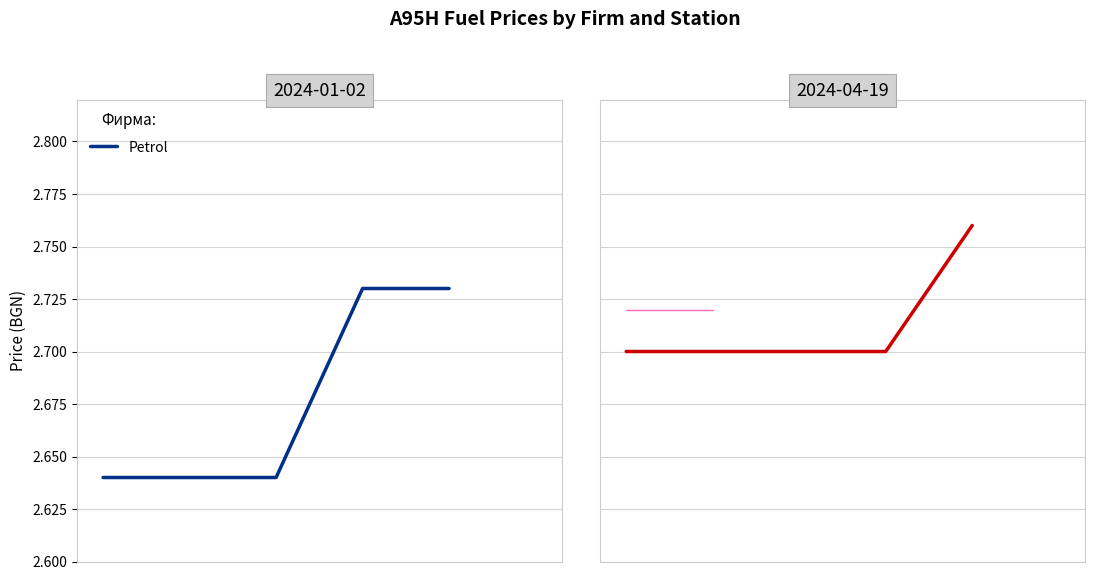

Is it true that Lukoil equals 3.9 at 4?

False